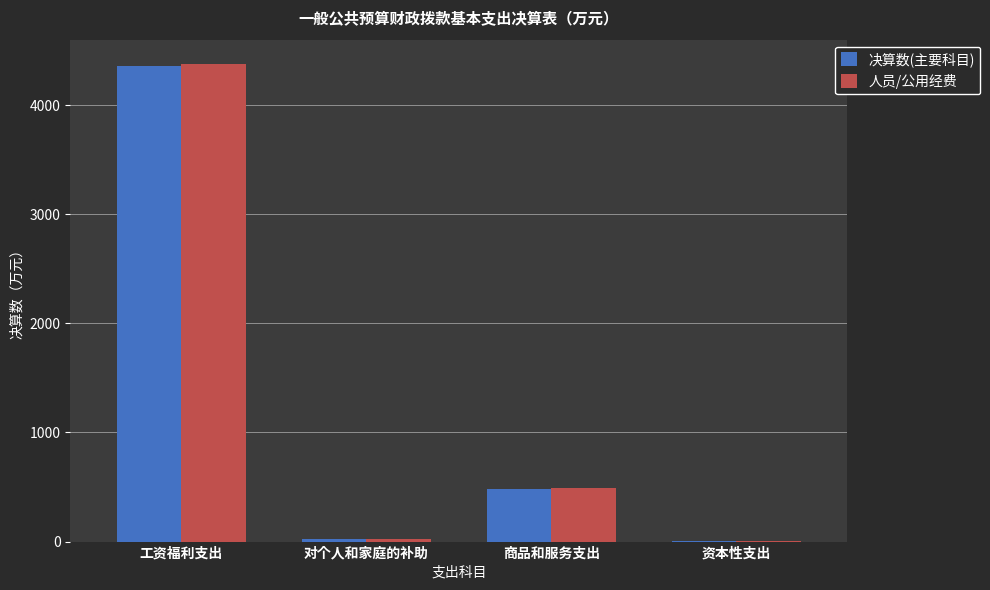

What is the greatest value displayed?

4381.0